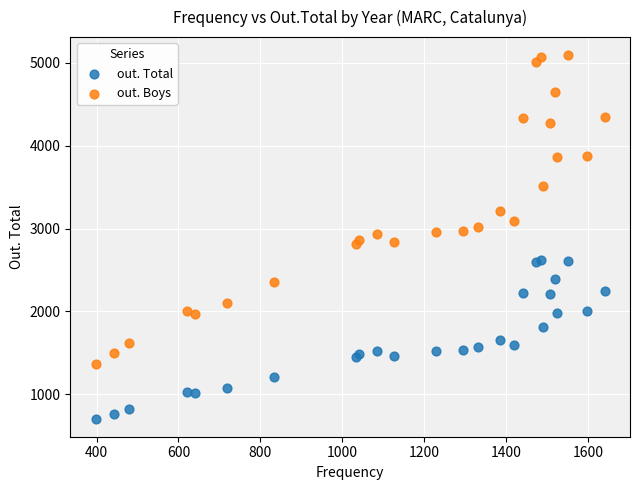

Which series has the largest Y range (max minus min)?

out. Boys